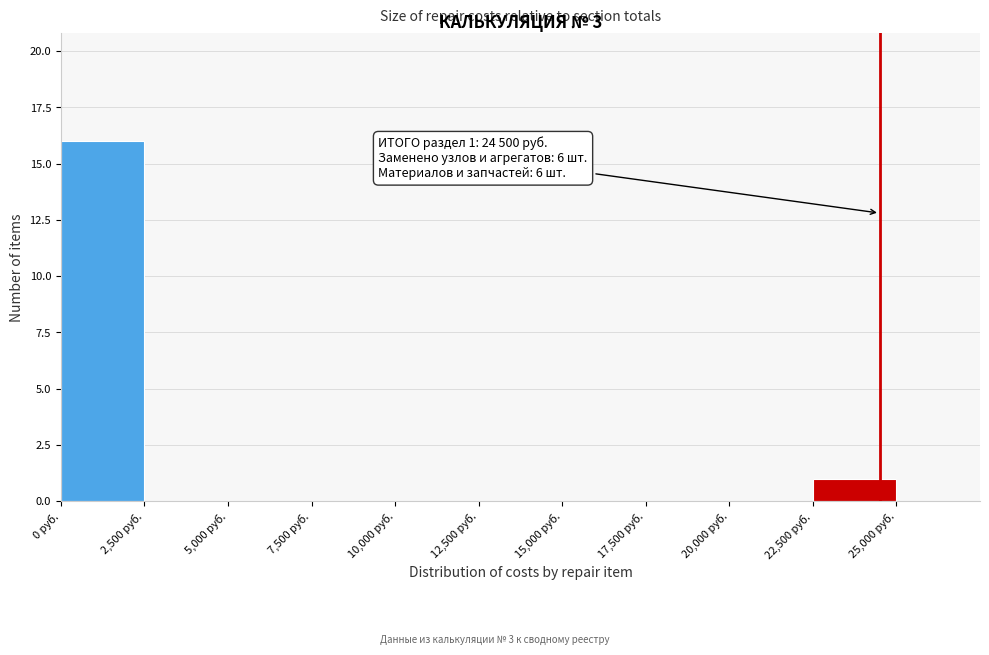

Over which range of the x-axis is the bar tallest?

0 to 2500